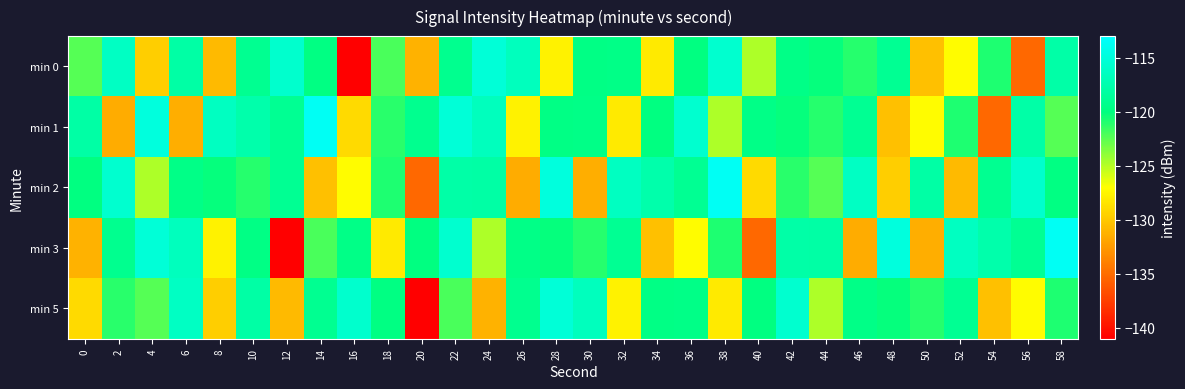

Reading left to right, what are all the values shown in this chart?

min 0: 0=-122.3	2=-116.3	4=-129.7	6=-118.0	8=-130.8	10=-119.0	12=-115.8	14=-119.8	16=-140.9	18=-122.0	20=-131.2	22=-119.2	24=-115.2	26=-116.7	28=-127.7	30=-119.7	32=-119.6	34=-128.1	36=-119.9	38=-115.7	40=-124.8	42=-119.6	44=-120.1	46=-121.0	48=-118.9	50=-130.5	52=-127.2	54=-120.8	56=-135.2	58=-117.9
min 1: 0=-117.9	2=-131.5	4=-114.9	6=-131.4	8=-116.4	10=-117.6	12=-118.9	14=-113.6	16=-129.0	18=-121.1	20=-119.2	22=-115.2	24=-116.7	26=-127.7	28=-119.7	30=-119.6	32=-128.1	34=-119.9	36=-115.7	38=-124.8	40=-119.6	42=-120.1	44=-121.0	46=-118.9	48=-130.5	50=-127.2	52=-120.8	54=-135.2	56=-117.9	58=-122.3
min 2: 0=-119.9	2=-115.7	4=-124.8	6=-119.6	8=-120.1	10=-121.0	12=-118.9	14=-130.5	16=-127.2	18=-120.8	20=-135.2	22=-117.9	24=-117.9	26=-131.5	28=-114.9	30=-131.4	32=-116.4	34=-117.6	36=-118.9	38=-113.6	40=-129.0	42=-121.1	44=-122.3	46=-116.3	48=-129.7	50=-118.0	52=-130.8	54=-119.0	56=-115.8	58=-119.8
min 3: 0=-131.2	2=-119.2	4=-115.2	6=-116.7	8=-127.7	10=-119.7	12=-140.9	14=-122.0	16=-119.6	18=-128.1	20=-119.9	22=-115.7	24=-124.8	26=-119.6	28=-120.1	30=-121.0	32=-118.9	34=-130.5	36=-127.2	38=-120.8	40=-135.2	42=-117.9	44=-117.9	46=-131.5	48=-114.9	50=-131.4	52=-116.4	54=-117.6	56=-118.9	58=-113.6
min 5: 0=-129.0	2=-121.1	4=-122.3	6=-116.3	8=-129.7	10=-118.0	12=-130.8	14=-119.0	16=-115.8	18=-119.8	20=-140.9	22=-122.0	24=-131.2	26=-119.2	28=-115.2	30=-116.7	32=-127.7	34=-119.7	36=-119.6	38=-128.1	40=-119.9	42=-115.7	44=-124.8	46=-119.6	48=-120.1	50=-121.0	52=-118.9	54=-130.5	56=-127.2	58=-120.8